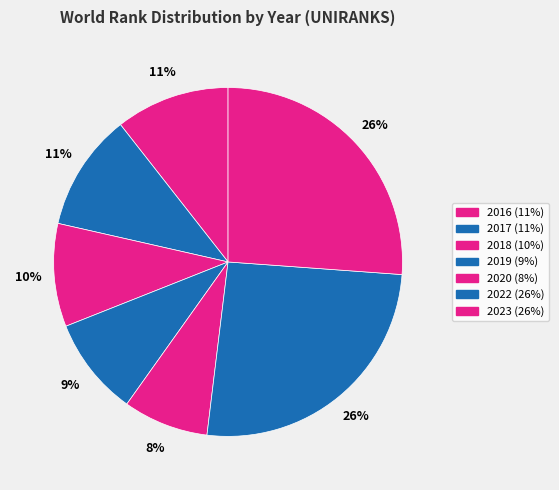

How many slices are in this pie chart?

7